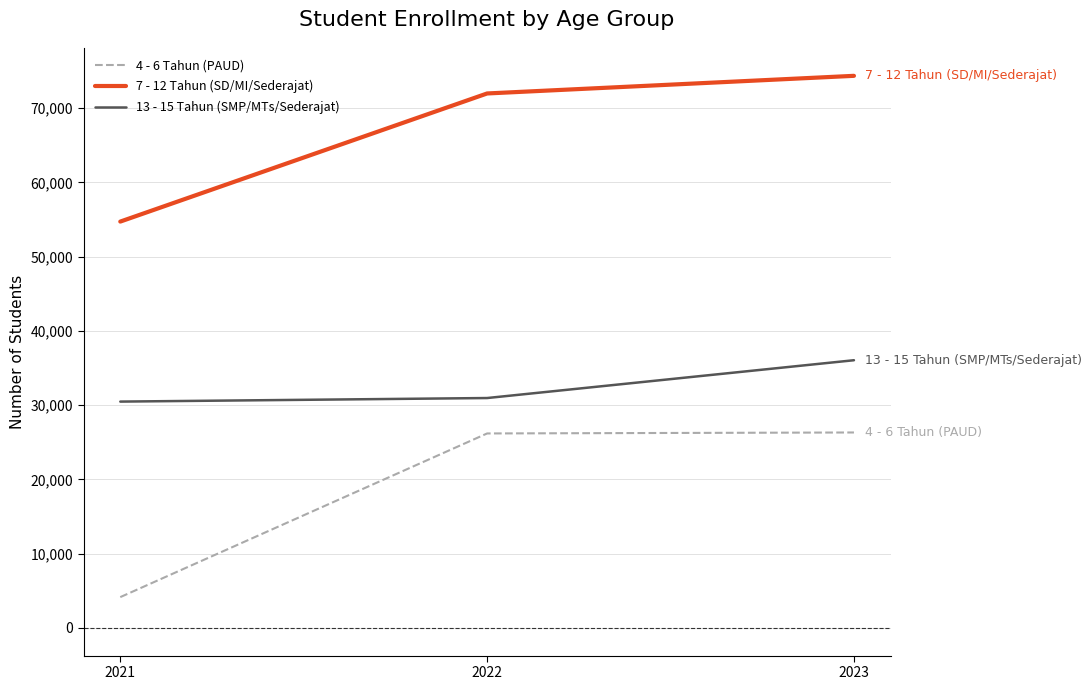

How many 7 - 12 Tahun (SD/MI/Sederajat) values are between 54736 and 74367?

3